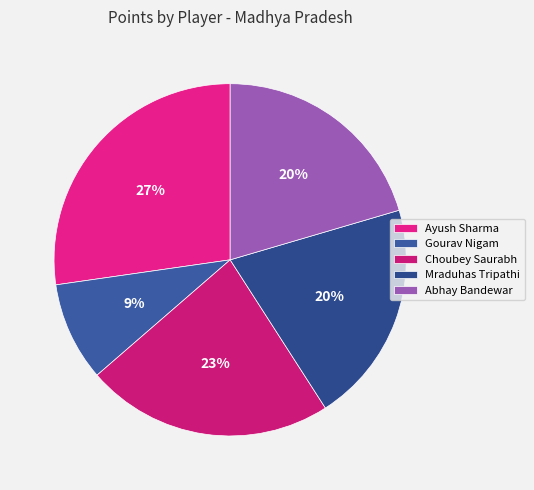

To the nearest percent, what percentage of the pie is Abhay Bandewar?

20%